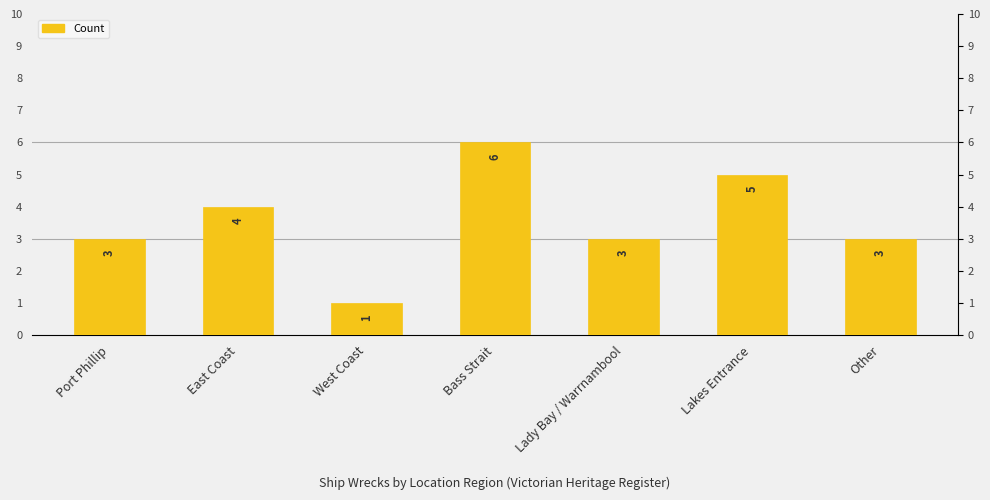

Reading right to left, extract all data points from this chart.

Other=3	Lakes Entrance=5	Lady Bay / Warrnambool=3	Bass Strait=6	West Coast=1	East Coast=4	Port Phillip=3